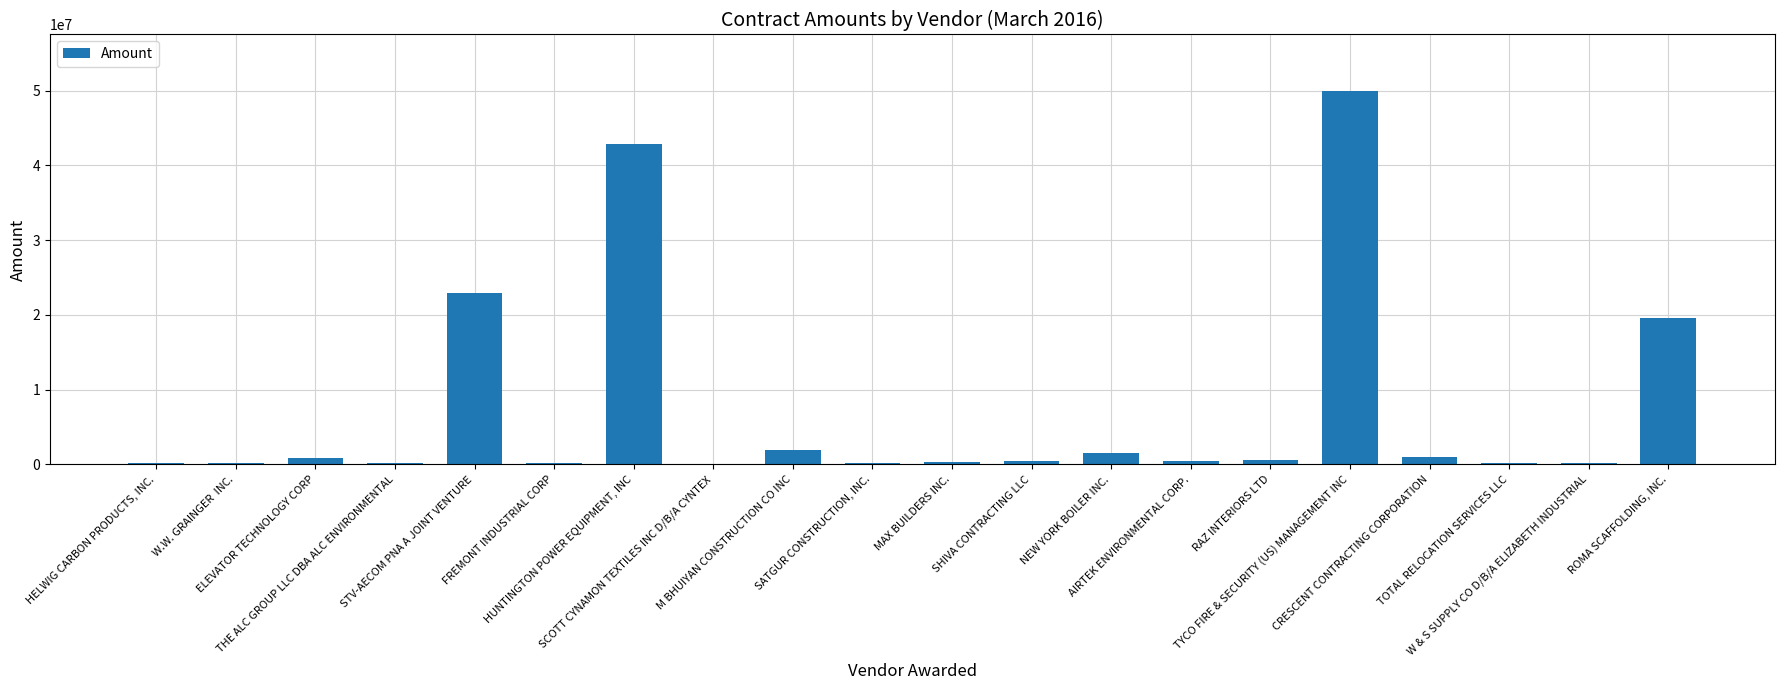

Which label corresponds to the largest value in the chart?

TYCO FIRE & SECURITY (US) MANAGEMENT INC